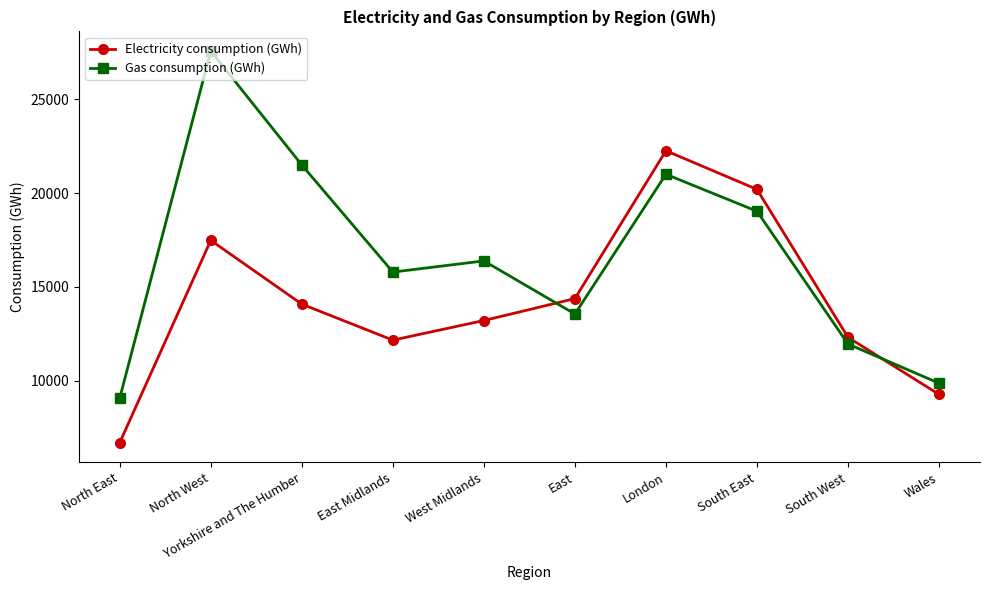

Is the value of Gas consumption (GWh) at South West greater than the value of Electricity consumption (GWh) at East Midlands?

No